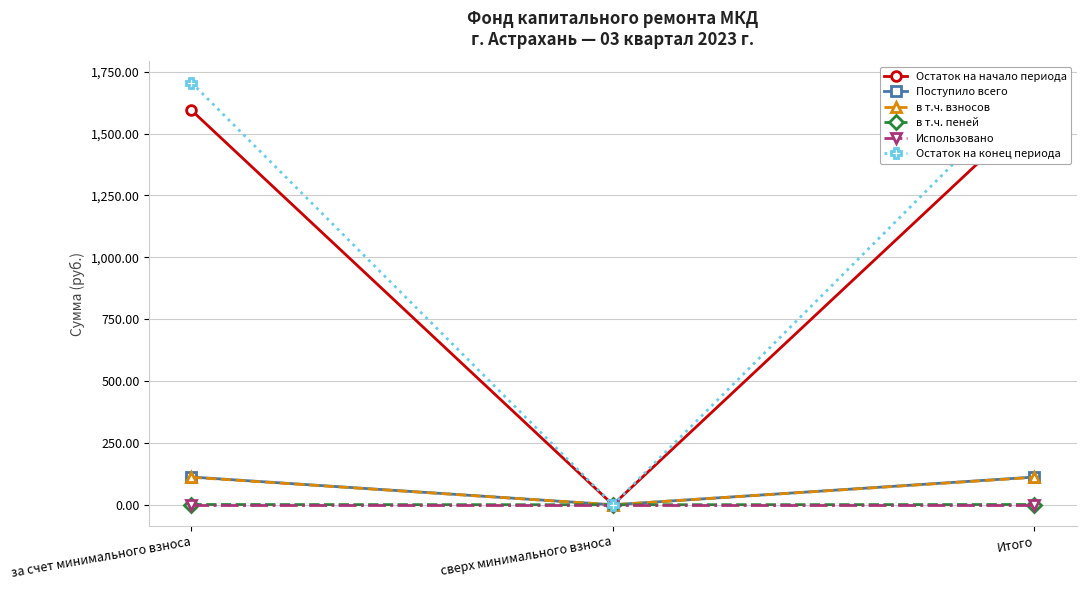

Which series has the widest spread of values?

Остаток на конец периода